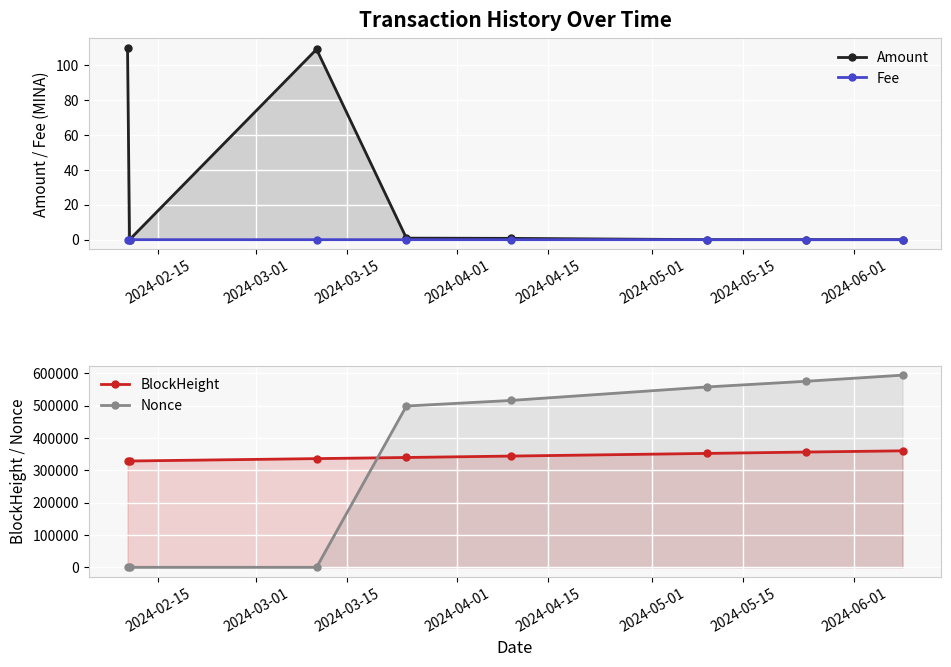

Which series has the widest spread of values?

Nonce